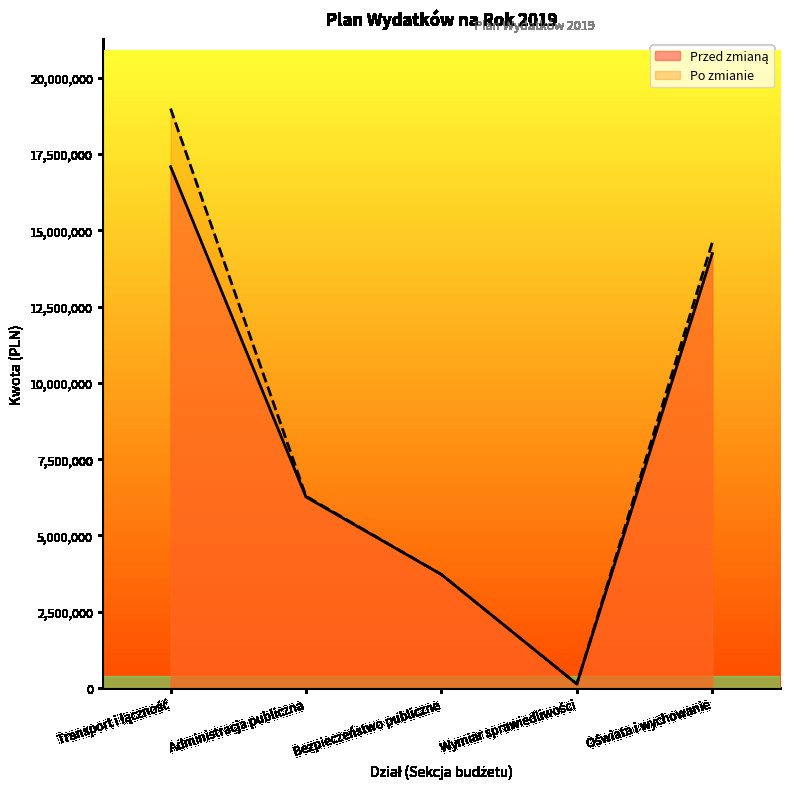

True or false: Po zmianie and Przed zmianą intersect in this chart.

False